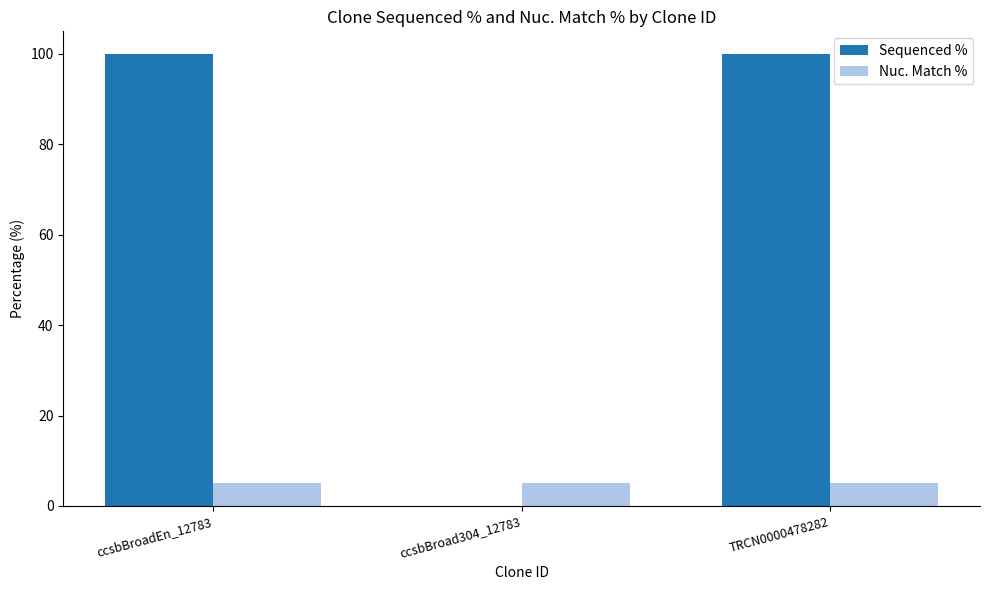

What is the total value across all series at ccsbBroad304_12783?

5.1